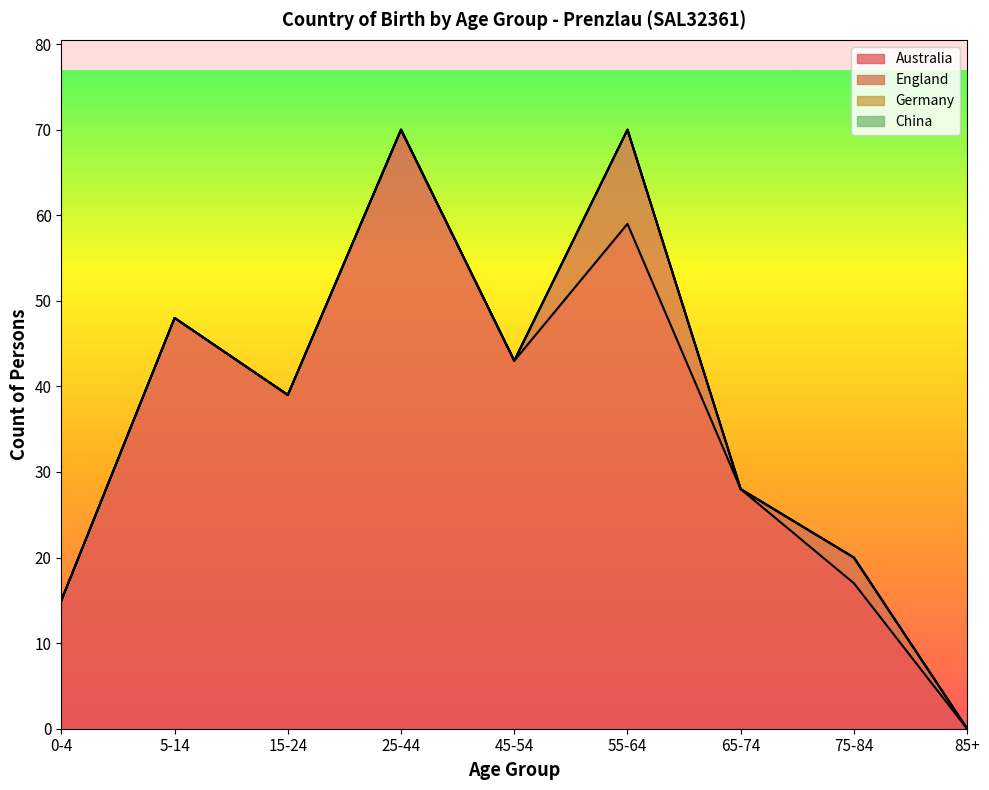

Is the value of Australia at 0-4 greater than the value of Germany at 55-64?

Yes